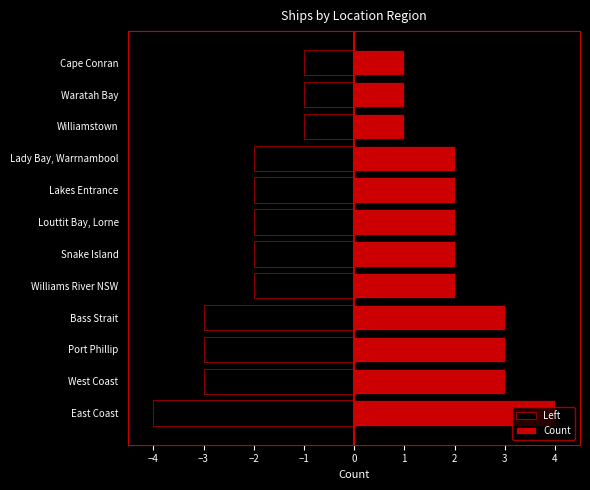

Read the Left value at Lakes Entrance.

-2